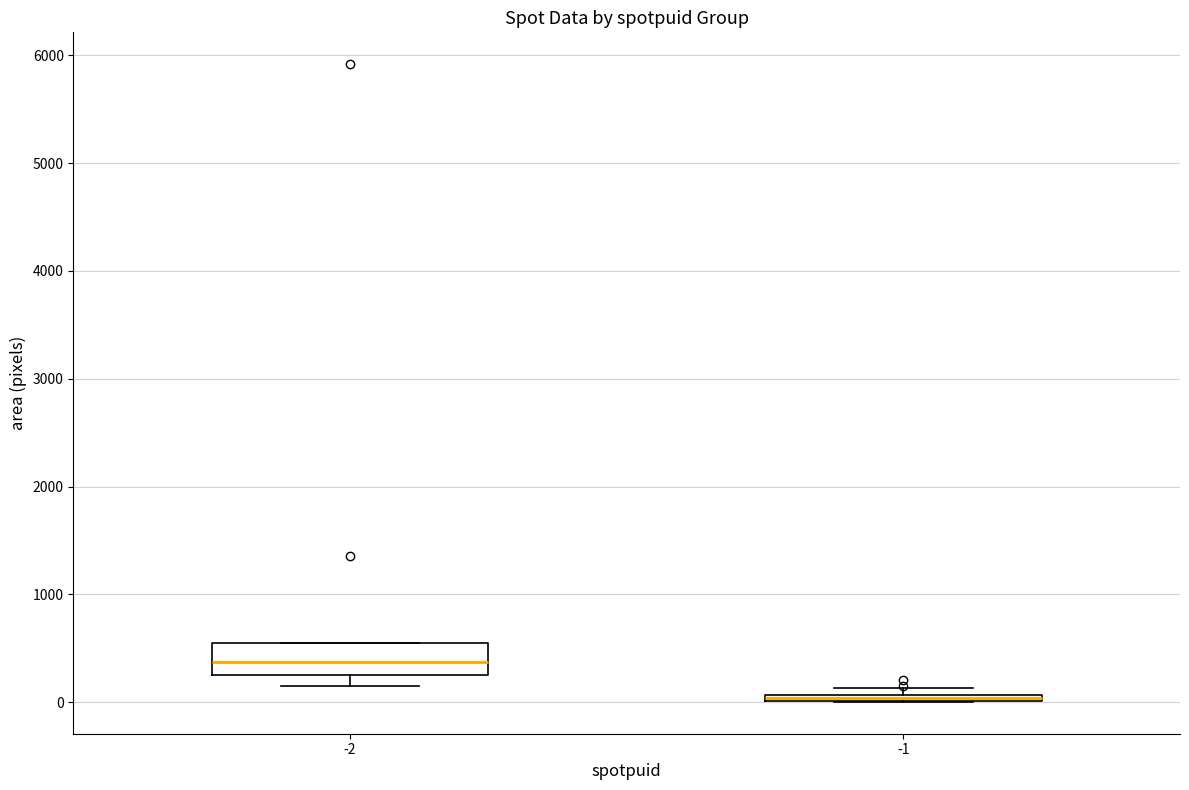

Where is the upper edge of the box at x = -2 on the y-axis? The values are not printed on the chart, so give them approximately, as read against the axis.

500